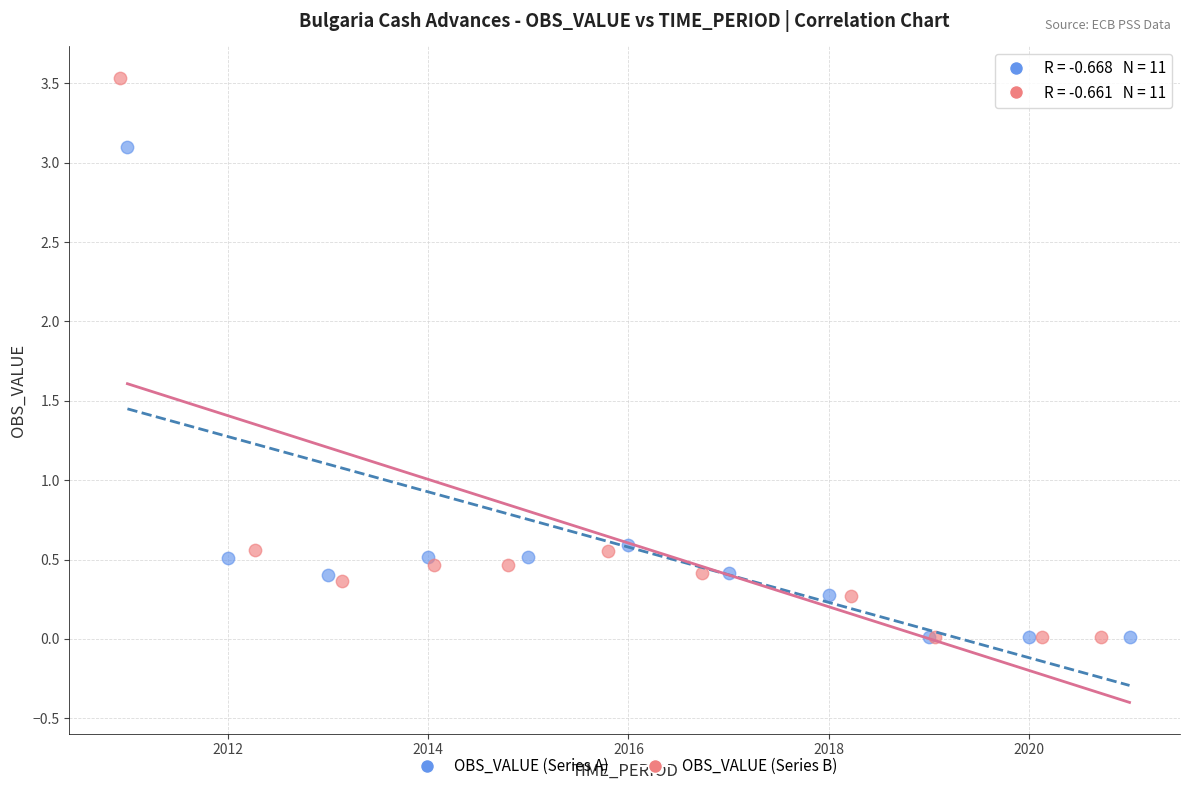

Which series contains the highest Y value?

OBS_VALUE (Series B)